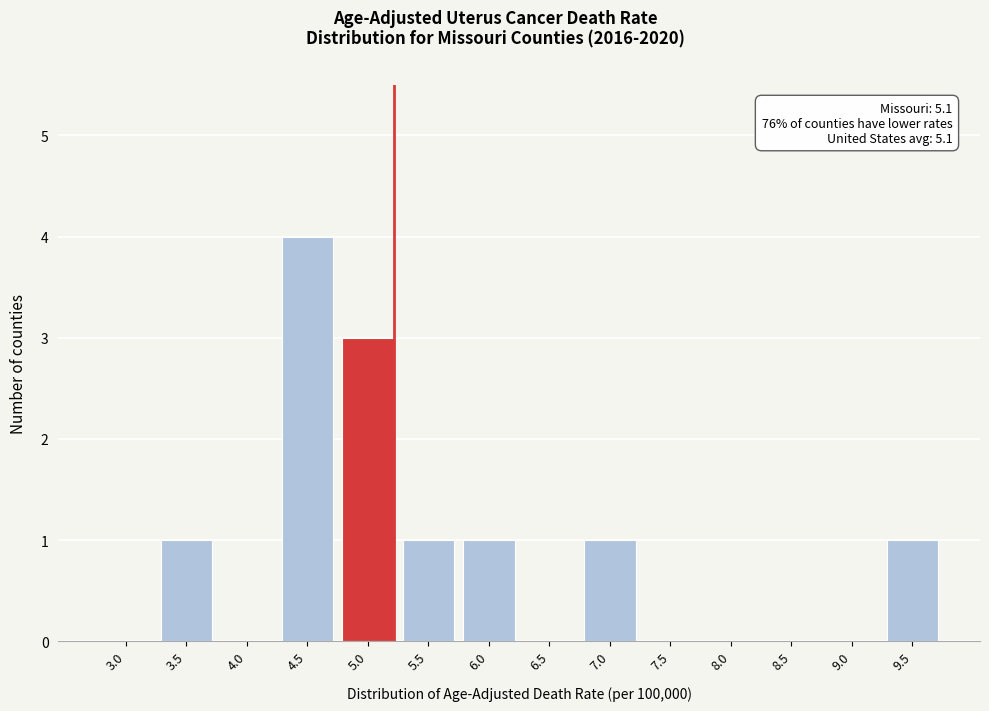

Reading left to right, what are all the values shown in this chart?

3.0=0	3.5=1	4.0=0	4.5=4	5.0=3	5.5=1	6.0=1	6.5=0	7.0=1	7.5=0	8.0=0	8.5=0	9.0=0	9.5=1